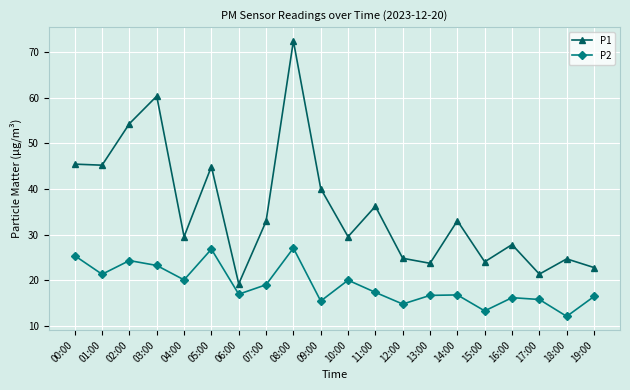

At which category is the sum across all series the highest?

08:00